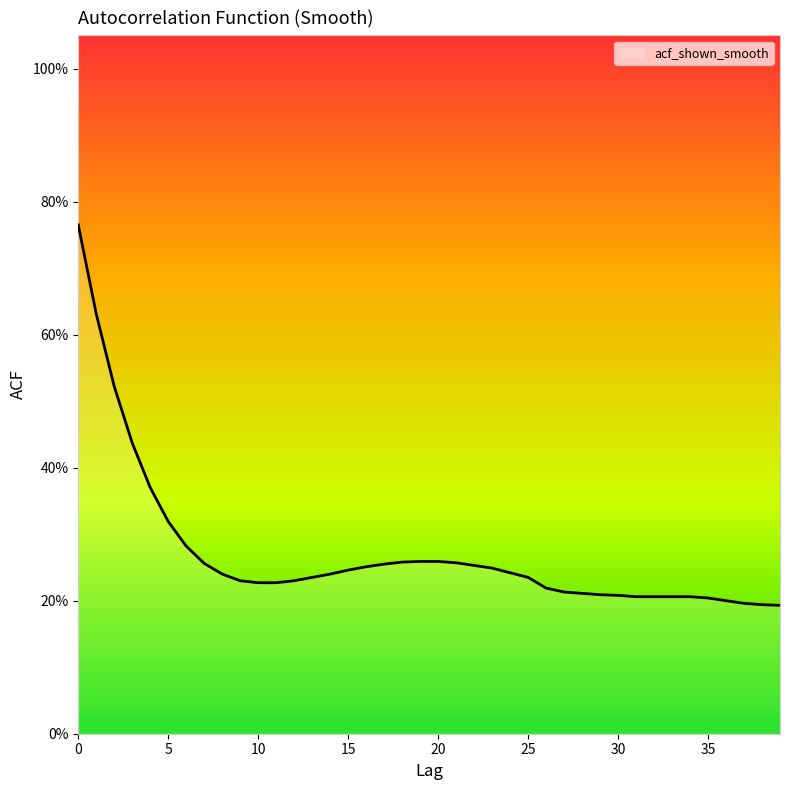

Does the chart have visible grid lines?

No